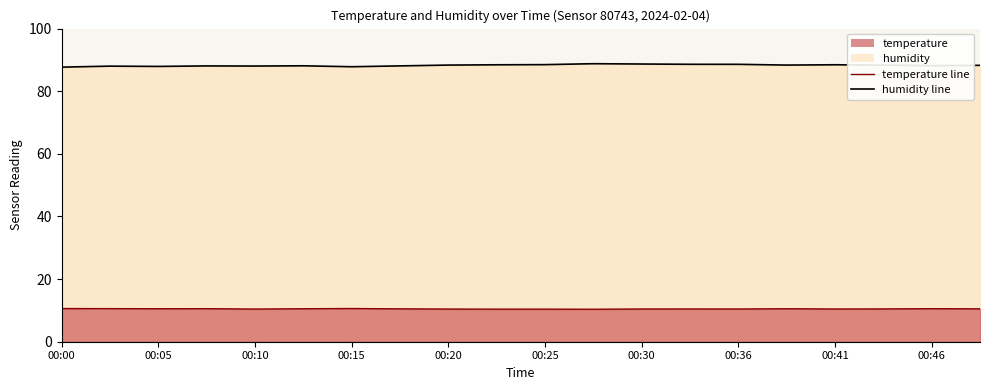

How many lines are shown in the chart?

2